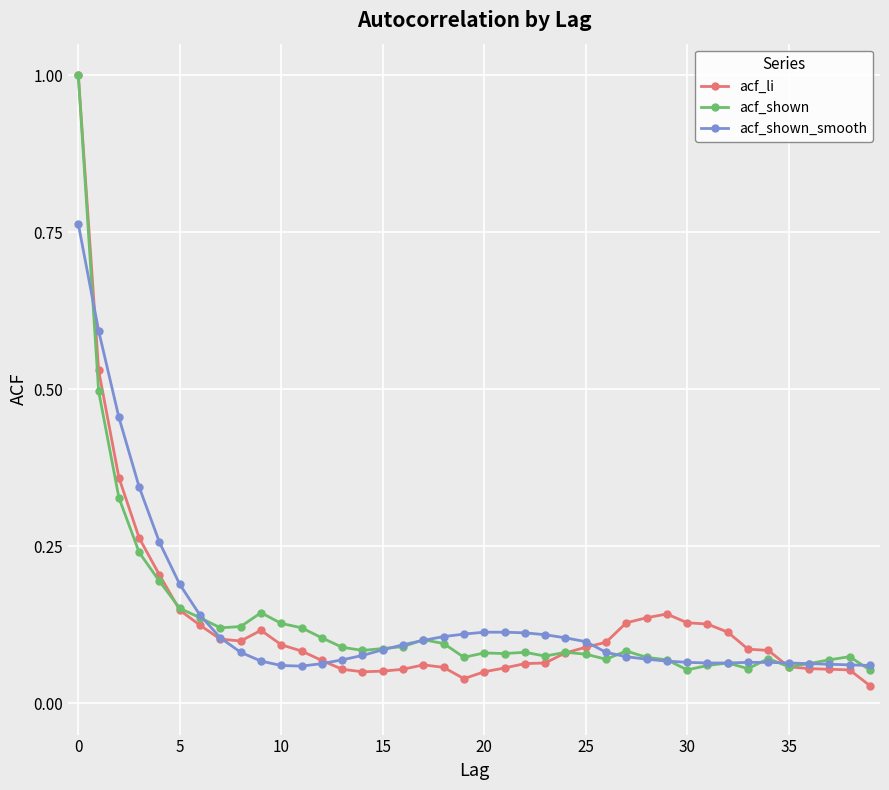

At how many categories does at least one series exceed 0?

40